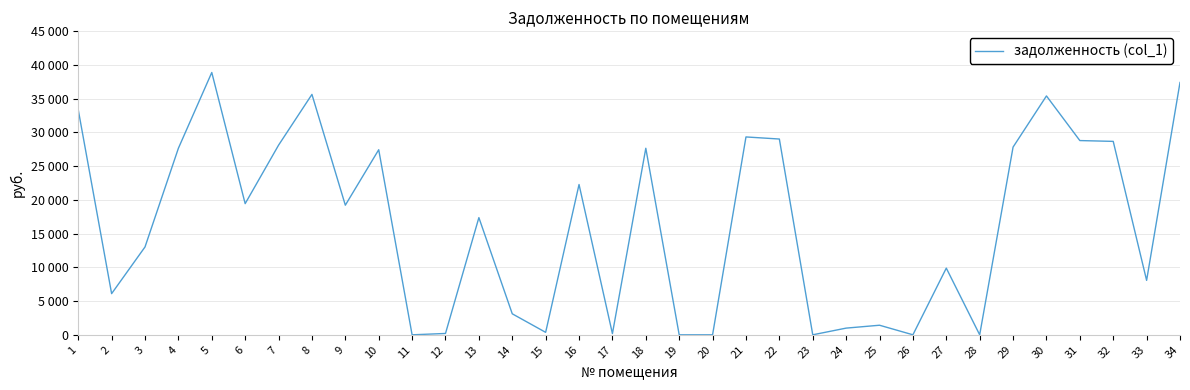

True or false: the data shows 6106.2 at 2.

True